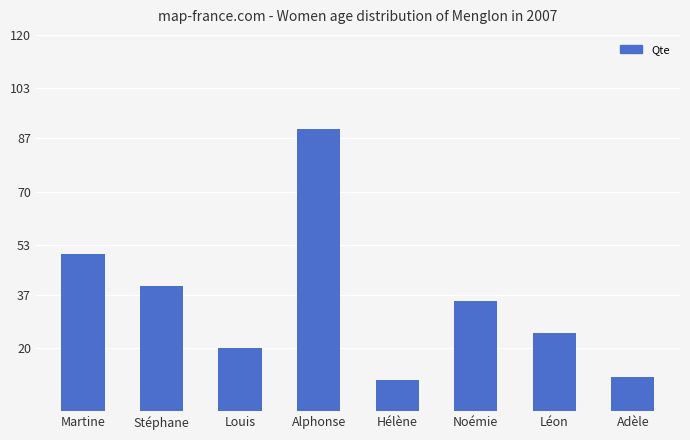

Does the chart contain stacked bars?

No